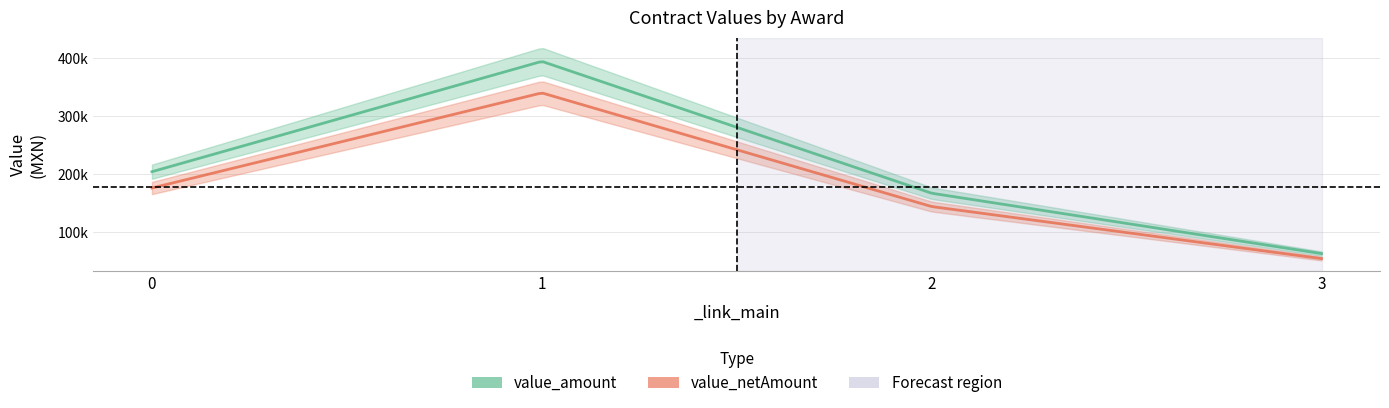

Reading left to right, extract all data points from this chart.

value_amount: 0=203971.3	1=394400.0	2=166823.3	3=62640.0
value_netAmount: 0=175837.3	1=340000.0	2=143808.0	3=54000.0